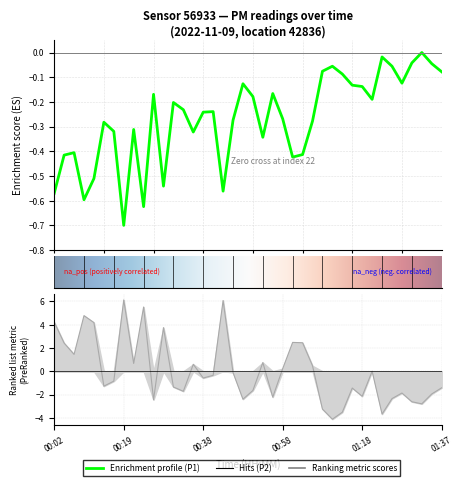

What is the difference between the maximum and minimum values?

0.7